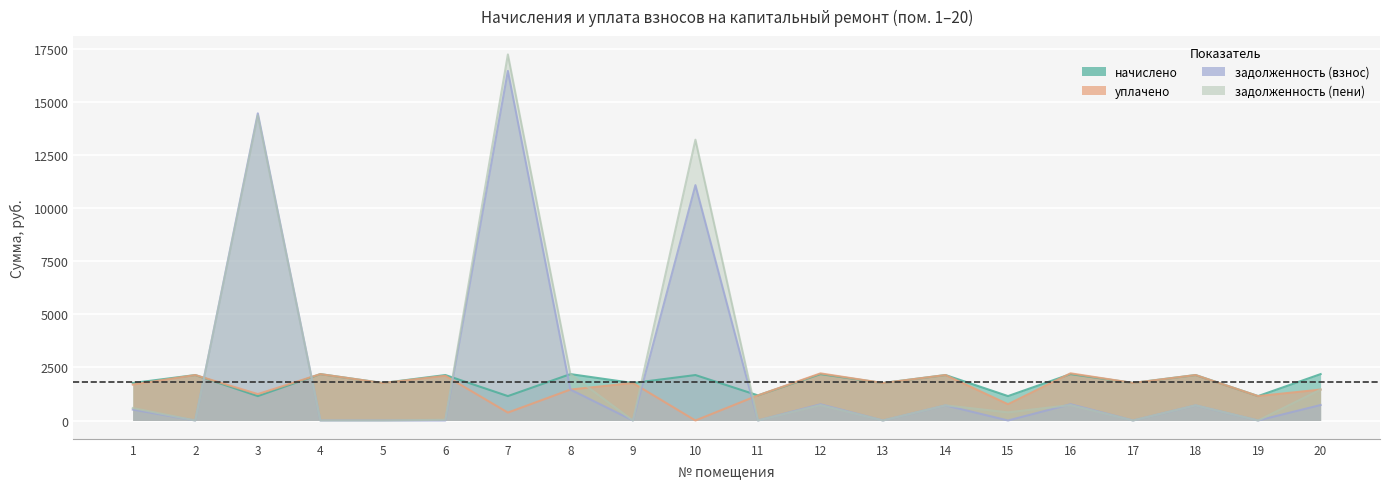

Does the chart display data point markers on the line(s)?

No